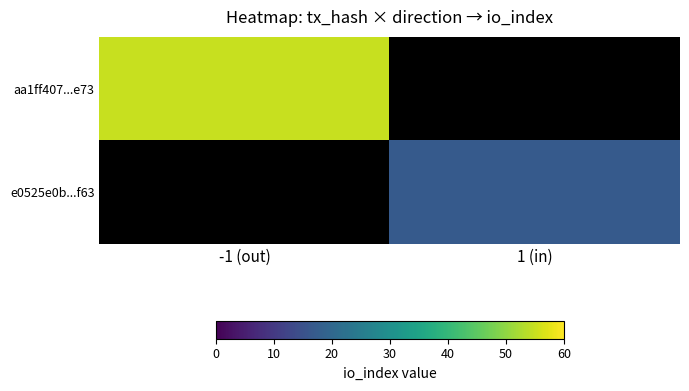

Is it true that e0525e0b...f63 equals 8.5 at 1 (in)?

False